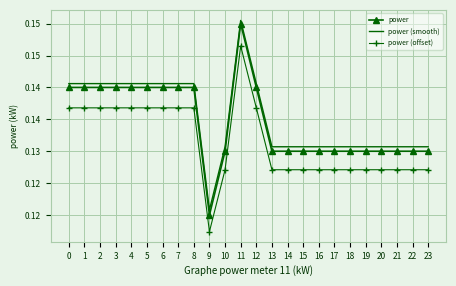

List the labels in order of power value, smallest first.

9, 10, 13, 14, 15, 16, 17, 18, 19, 20, 21, 22, 23, 0, 1, 2, 3, 4, 5, 6, 7, 8, 12, 11